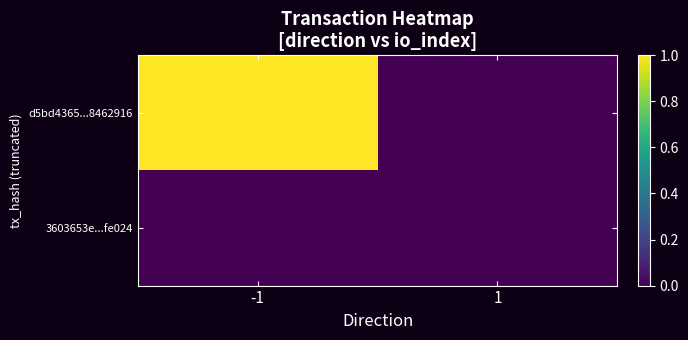

List the series in order of their overall mean, lowest first.

3603653e...fe024, d5bd4365...8462916